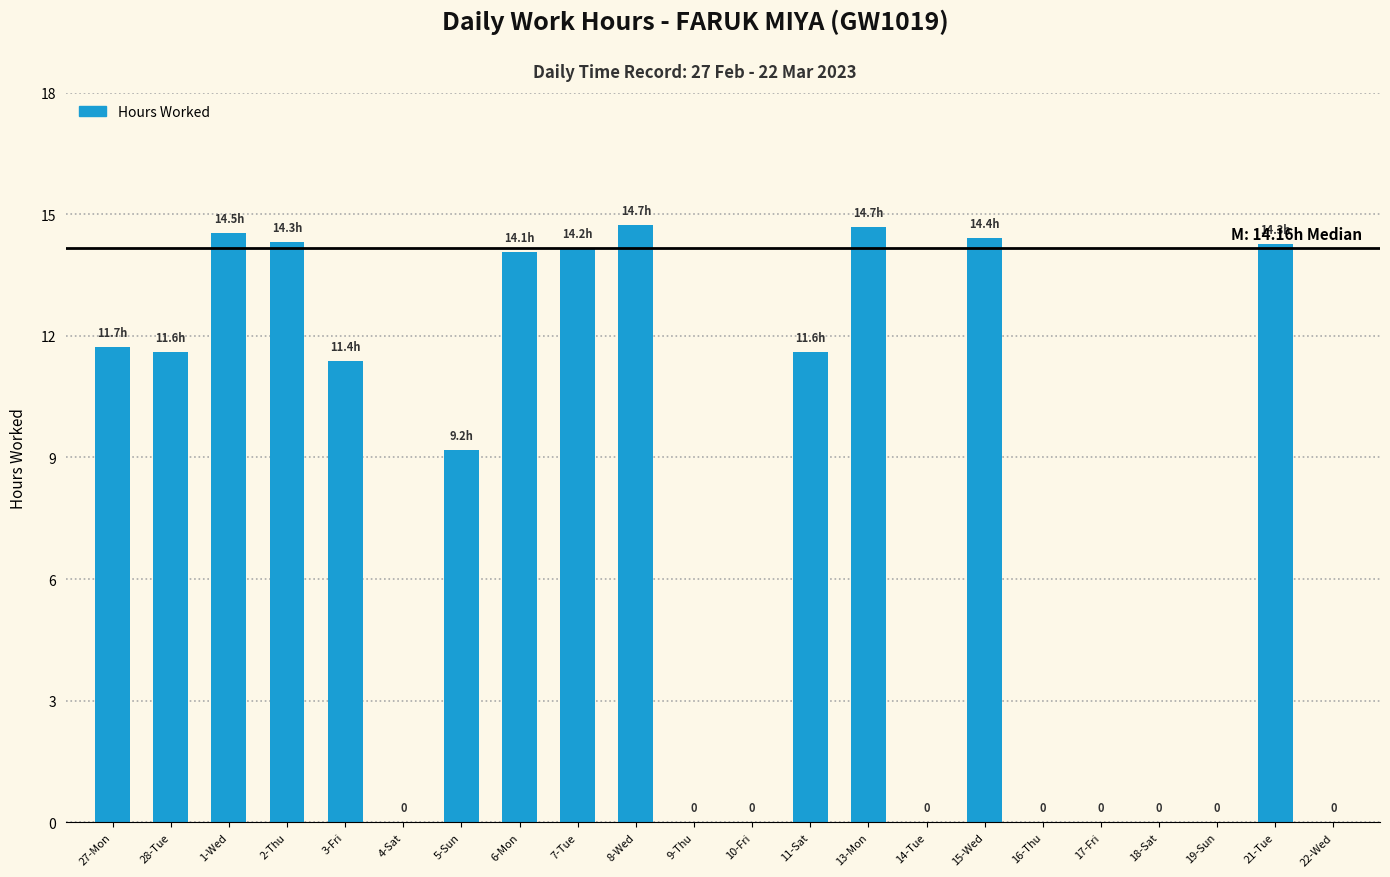

What is the greatest value displayed?

14.7